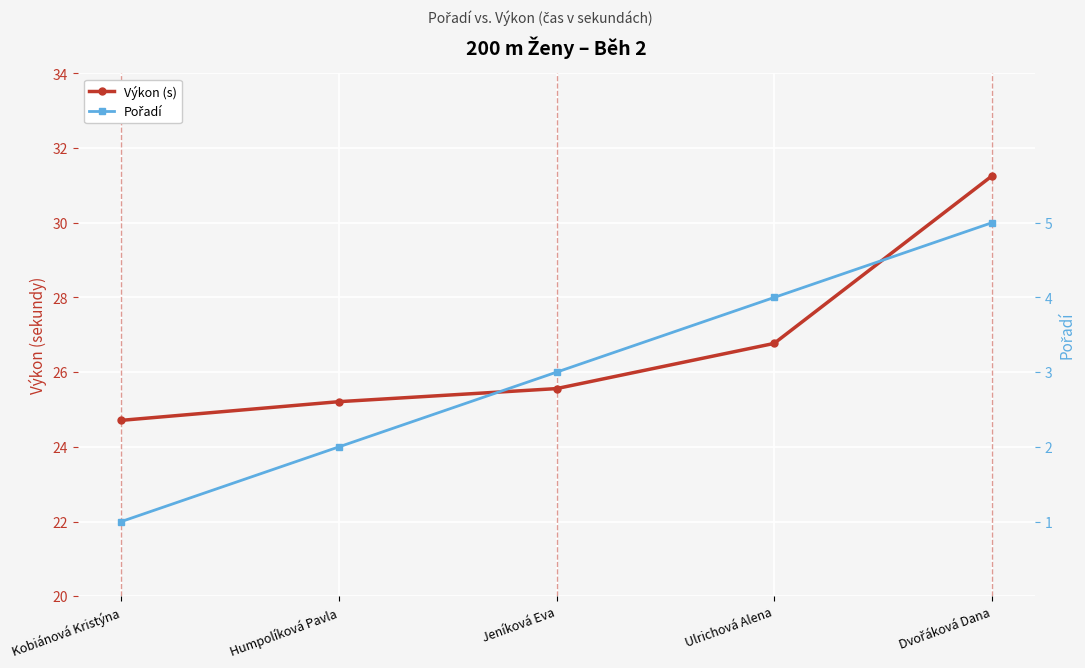

What is the difference between the second highest and second lowest values in the Výkon (s) series?

1.6